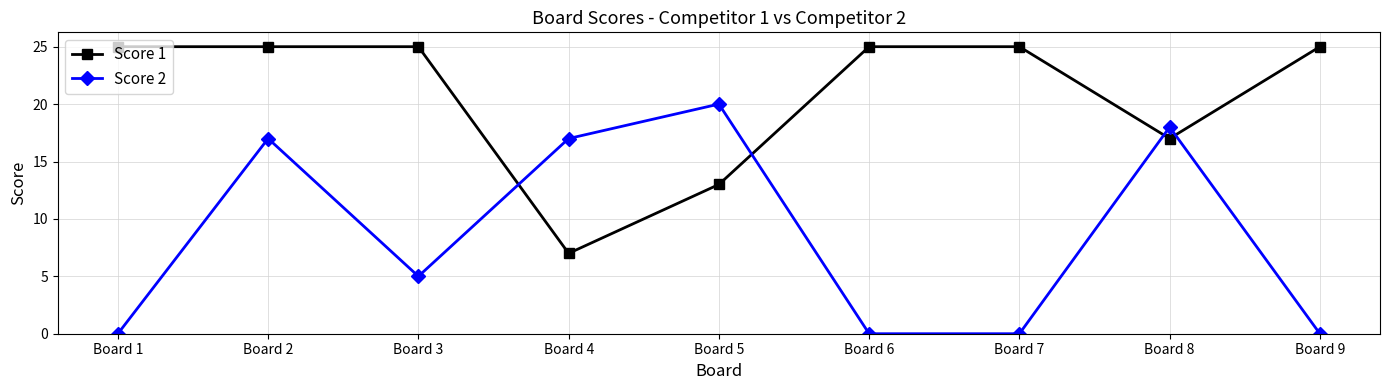

What is the maximum value shown in the chart?

25